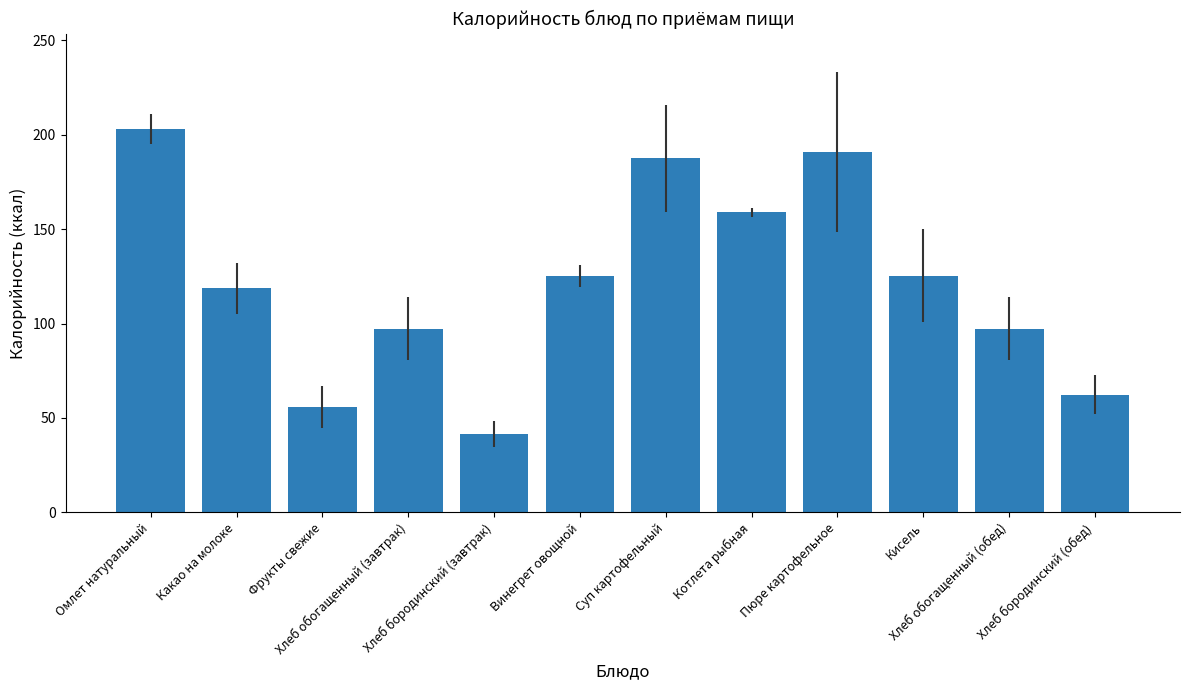

The value at Суп картофельный is 111.2. True or false?

False